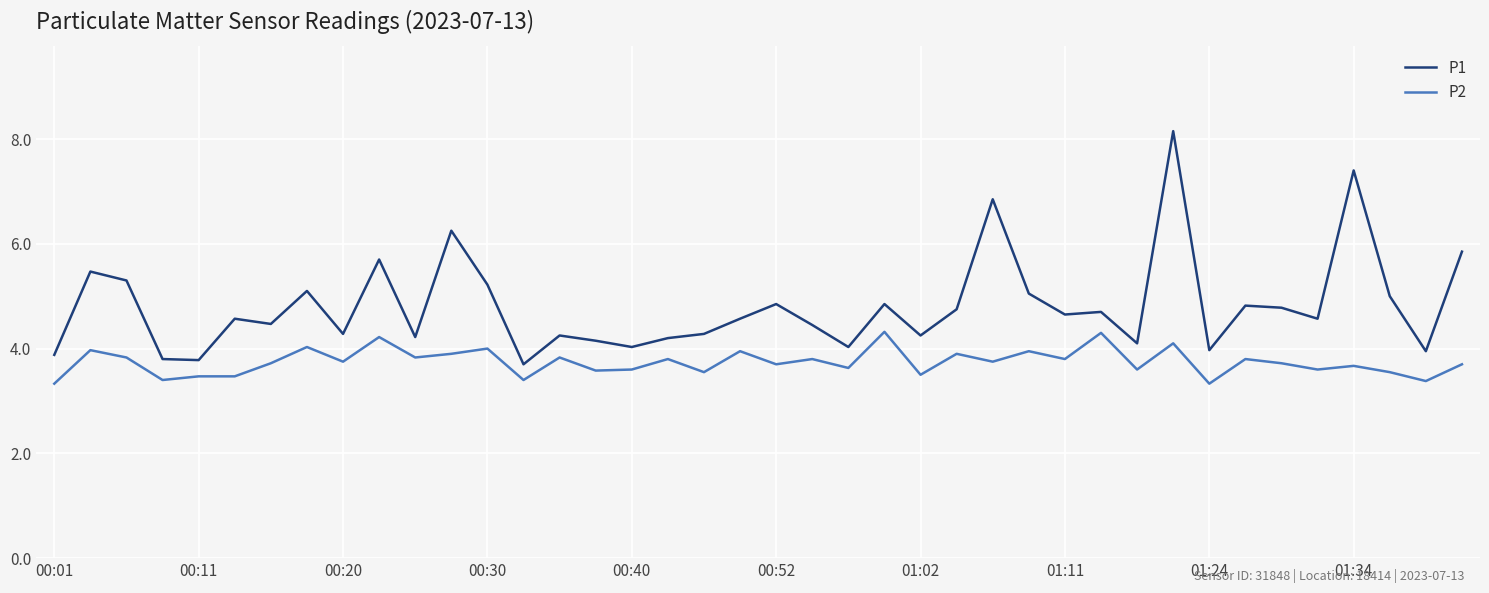

True or false: P1 and P2 cross at least once.

False